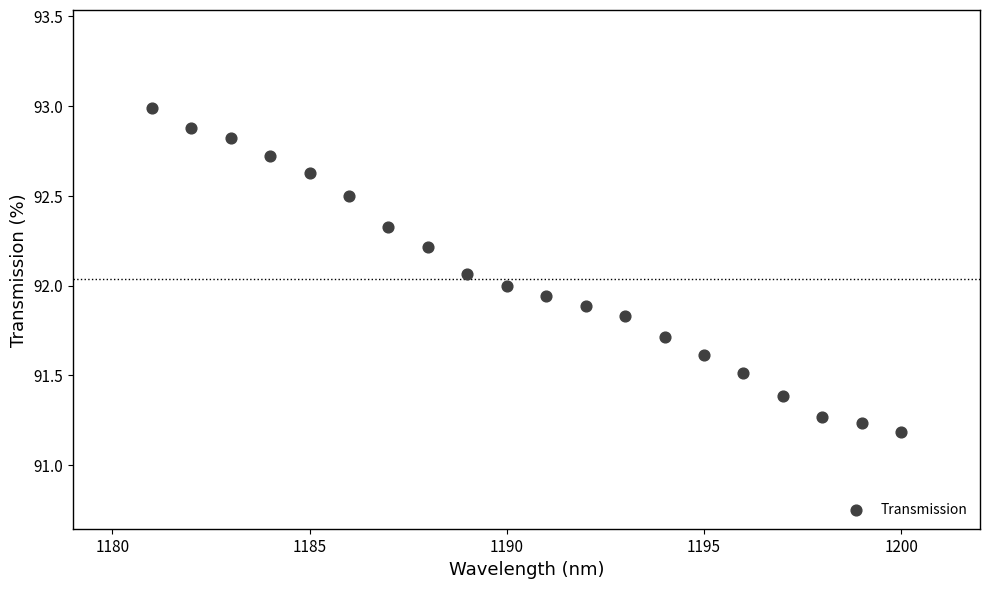

What is the range of Y values (max minus min)?

1.8